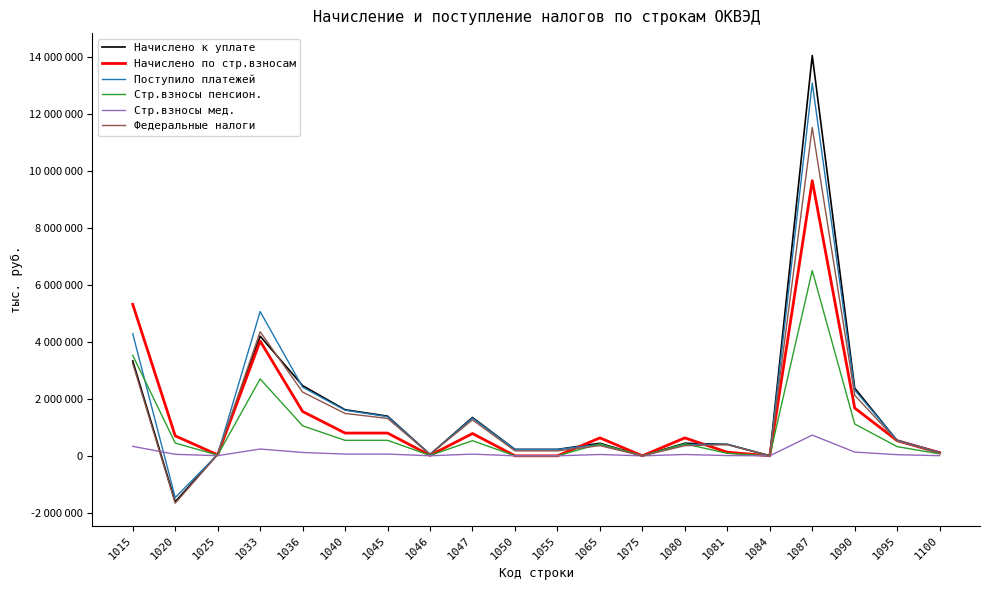

Reading right to left, what are all the values shown in this chart?

Начислено к уплате: 1100=125846	1095=530384	1090=2375126	1087=14043668	1084=2825	1081=400927	1080=440685	1075=86	1065=440771	1055=224625	1050=224625	1047=1344857	1046=47302	1045=1392159	1040=1616784	1036=2461308	1033=4197128	1025=54445	1020=-1613138	1015=3327474
Начислено по стр.взносам: 1100=106248	1095=532306	1090=1675097	1087=9652238	1084=301	1081=126364	1080=628728	1075=184	1065=628912	1055=0	1050=0	1047=782424	1046=16274	1045=798698	1040=798698	1036=1554275	1033=4025832	1025=34544	1020=700418	1015=5313852
Поступило платежей: 1100=110657	1095=548401	1090=2302745	1087=13079739	1084=2301	1081=404990	1080=400771	1075=95	1065=400866	1055=224588	1050=224588	1047=1322960	1046=51996	1045=1374956	1040=1599544	1036=2407702	1033=5059868	1025=50856	1020=-1466617	1015=4281125
Стр.взносы пенсион.: 1100=67968	1095=322040	1090=1116007	1087=6498350	1084=256	1081=86564	1080=421232	1075=113	1065=421345	1055=0	1050=0	1047=530774	1046=13050	1045=543824	1040=543824	1036=1051989	1033=2697501	1025=24477	1020=448131	1015=3525717
Стр.взносы мед.: 1100=5051	1095=39853	1090=130929	1087=726667	1084=0	1081=9547	1080=46656	1075=12	1065=46668	1055=0	1050=0	1047=59909	1046=1304	1045=61213	1040=61213	1036=117428	1033=238242	1025=5075	1020=52308	1015=331852
Федеральные налоги: 1100=94139	1095=519866	1090=2124144	1087=11521170	1084=1957	1081=390403	1080=356877	1075=61	1065=356938	1055=173794	1050=173794	1047=1261472	1046=50894	1045=1312366	1040=1486160	1036=2235459	1033=4353238	1025=46373	1020=-1661237	1015=3233993